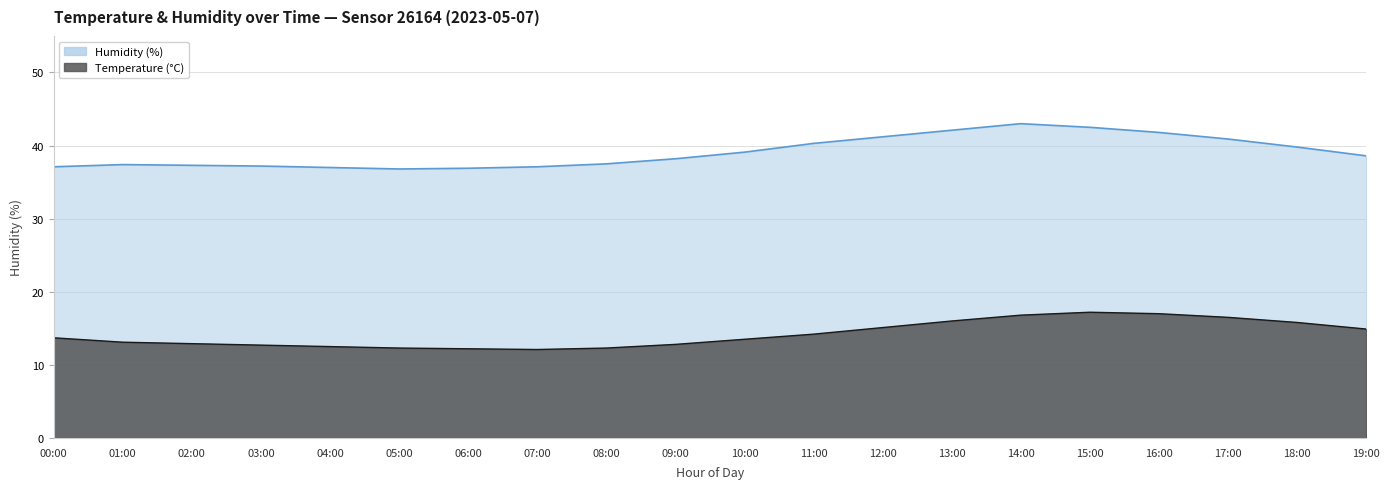

Reading left to right, list all the values displayed in this chart.

humidity: 00:00=37.1	01:00=37.4	02:00=37.3	03:00=37.2	04:00=37.0	05:00=36.8	06:00=36.9	07:00=37.1	08:00=37.5	09:00=38.2	10:00=39.1	11:00=40.3	12:00=41.2	13:00=42.1	14:00=43.0	15:00=42.5	16:00=41.8	17:00=40.9	18:00=39.8	19:00=38.6
temperature: 00:00=13.7	01:00=13.1	02:00=12.9	03:00=12.7	04:00=12.5	05:00=12.3	06:00=12.2	07:00=12.1	08:00=12.3	09:00=12.8	10:00=13.5	11:00=14.2	12:00=15.1	13:00=16.0	14:00=16.8	15:00=17.2	16:00=17.0	17:00=16.5	18:00=15.8	19:00=14.9